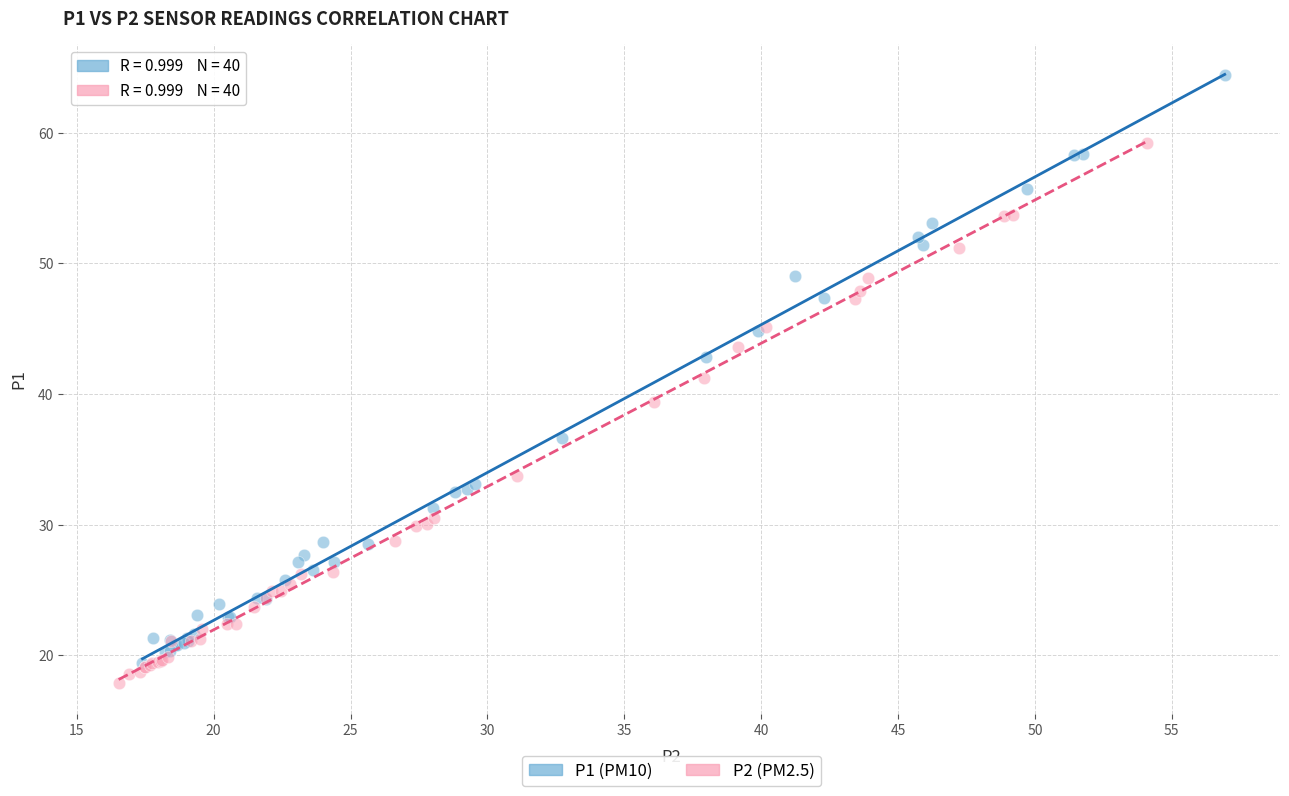

Which series reaches the maximum Y coordinate?

P1 (PM10)